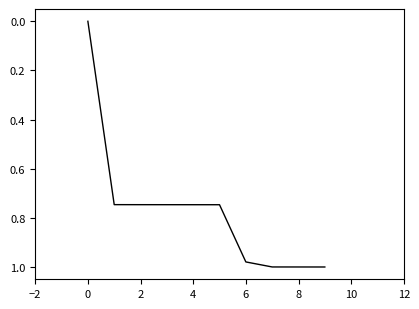

Does the chart display data point markers on the line(s)?

No